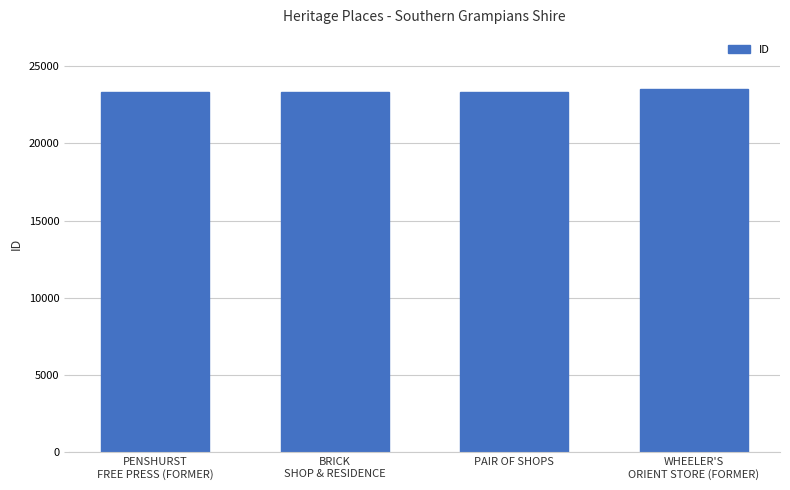

What is the average value?

23378